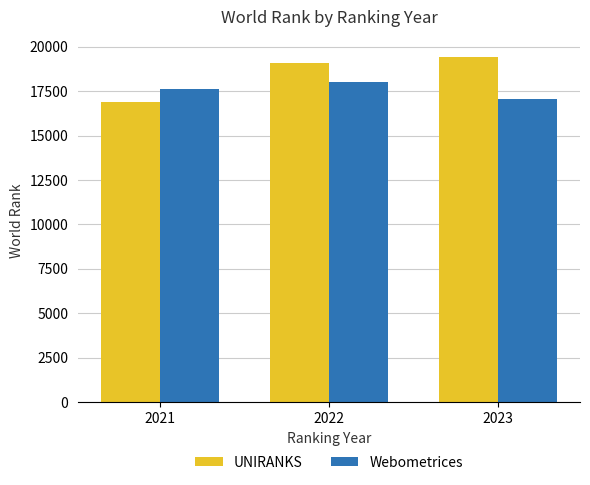

What is the average value of the Webometrices series?

17575